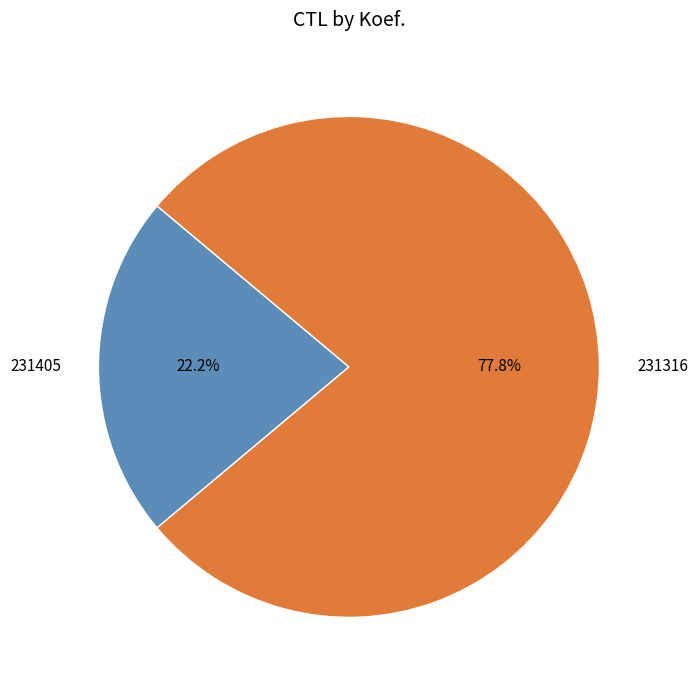

What is the total percentage of 231405 and 231316?

100.0%